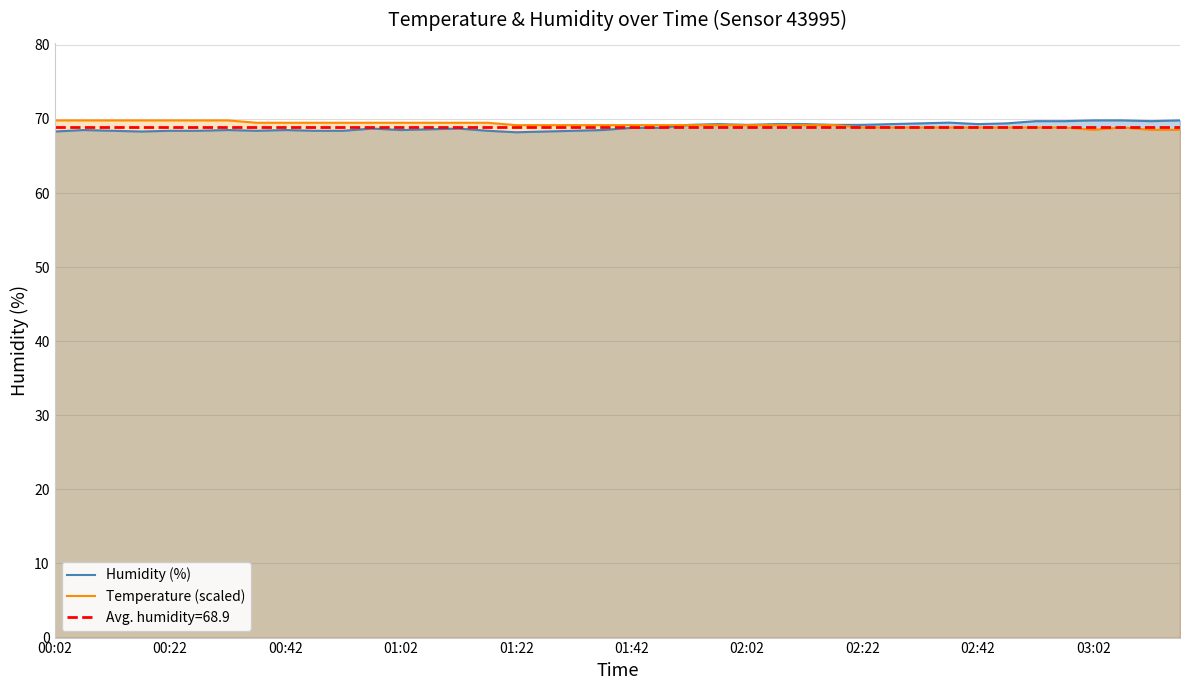

Reading left to right, what are all the values shown in this chart?

Humidity (%): 68.3	68.5	68.4	68.3	68.4	68.4	68.5	68.4	68.5	68.4	68.4	68.7	68.5	68.6	68.7	68.4	68.2	68.3	68.4	68.5	68.8	68.8	69.2	69.3	69.2	69.3	69.3	69.2	69.2	69.3	69.4	69.5	69.3	69.4	69.7	69.7	69.8	69.8	69.7	69.8
Temperature (scaled): 69.8	69.8	69.8	69.8	69.8	69.8	69.8	69.5	69.5	69.5	69.5	69.5	69.5	69.5	69.5	69.5	69.2	69.2	69.2	69.2	69.2	69.2	69.2	69.2	69.2	69.2	69.2	69.2	68.8	68.8	68.8	68.8	68.8	68.8	68.8	68.8	68.5	68.8	68.5	68.5